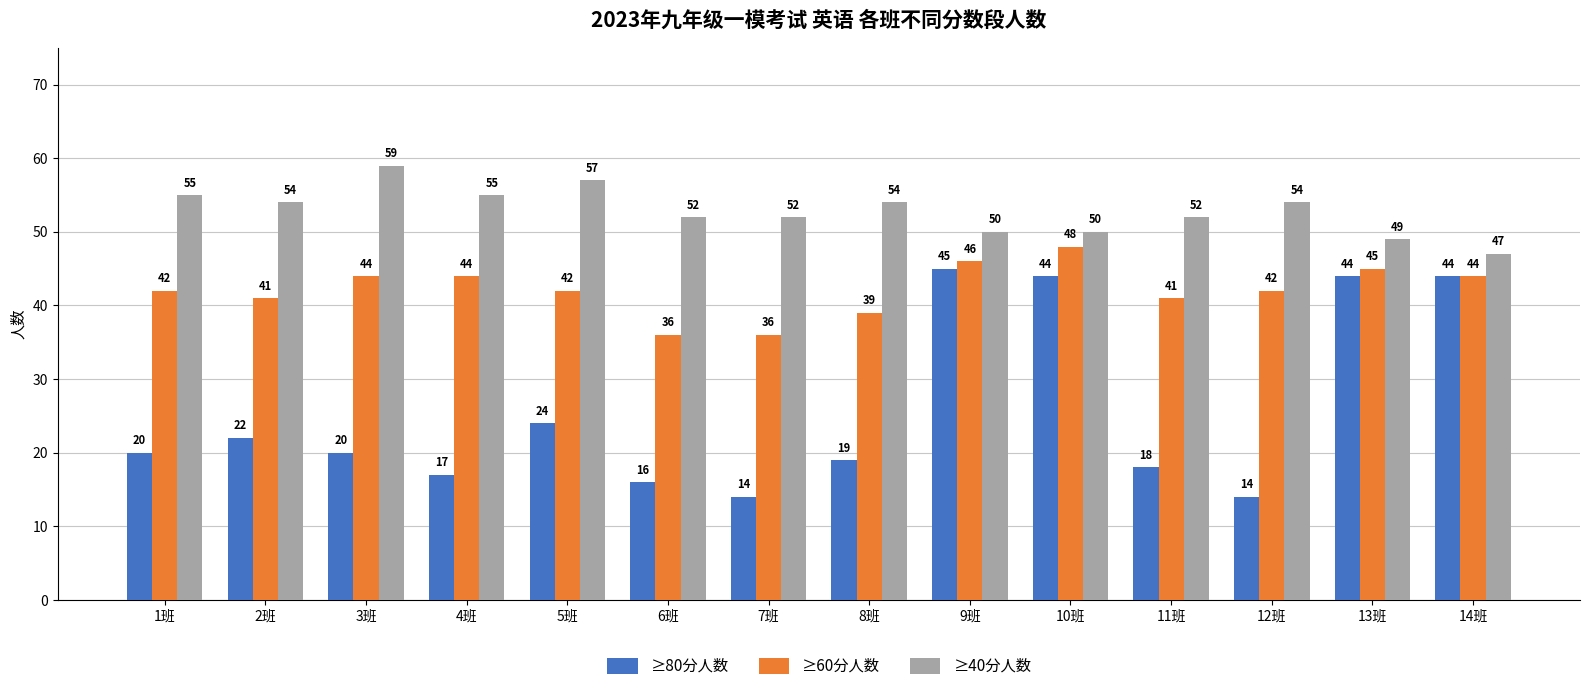

Which series has the widest spread of values?

≥80分人数